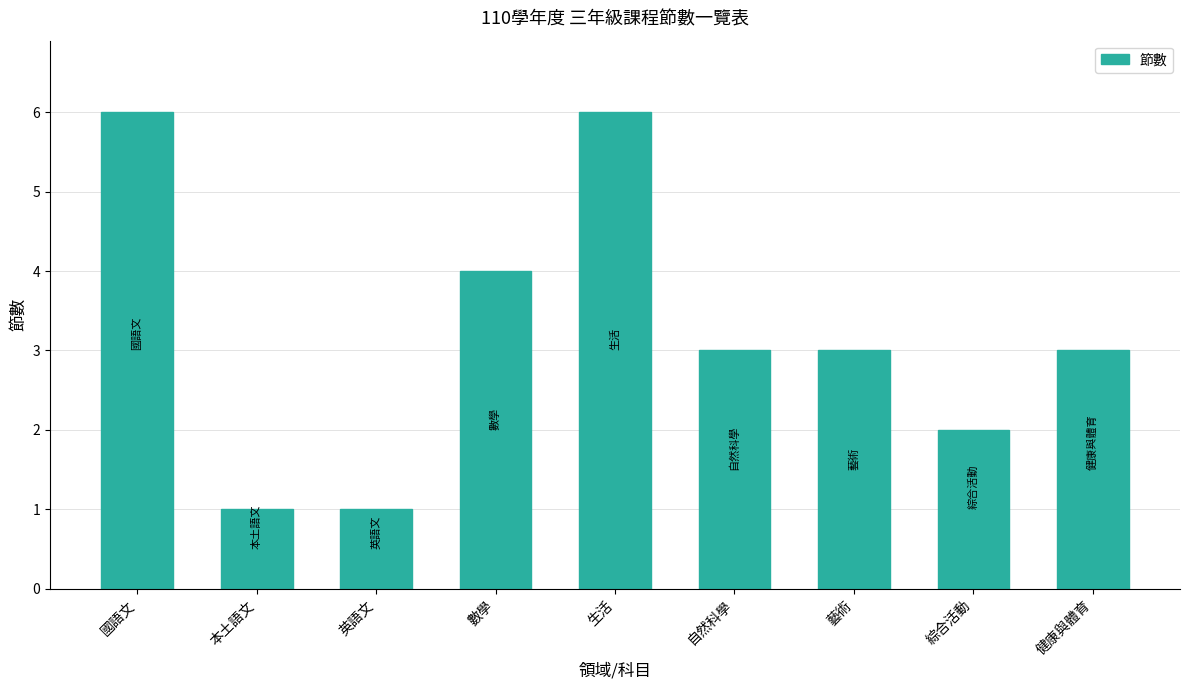

What is the difference between the second highest and minimum values?

5